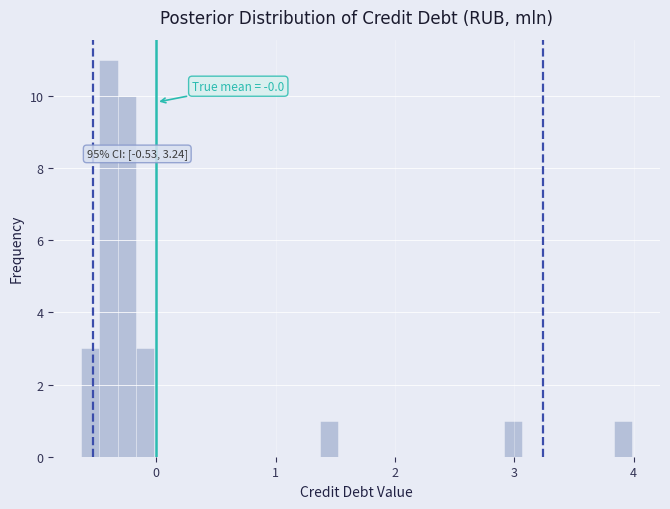

Around what value on the x-axis is the tallest bar? Give the approximate position of its centre, as read against the axis.

-0.4